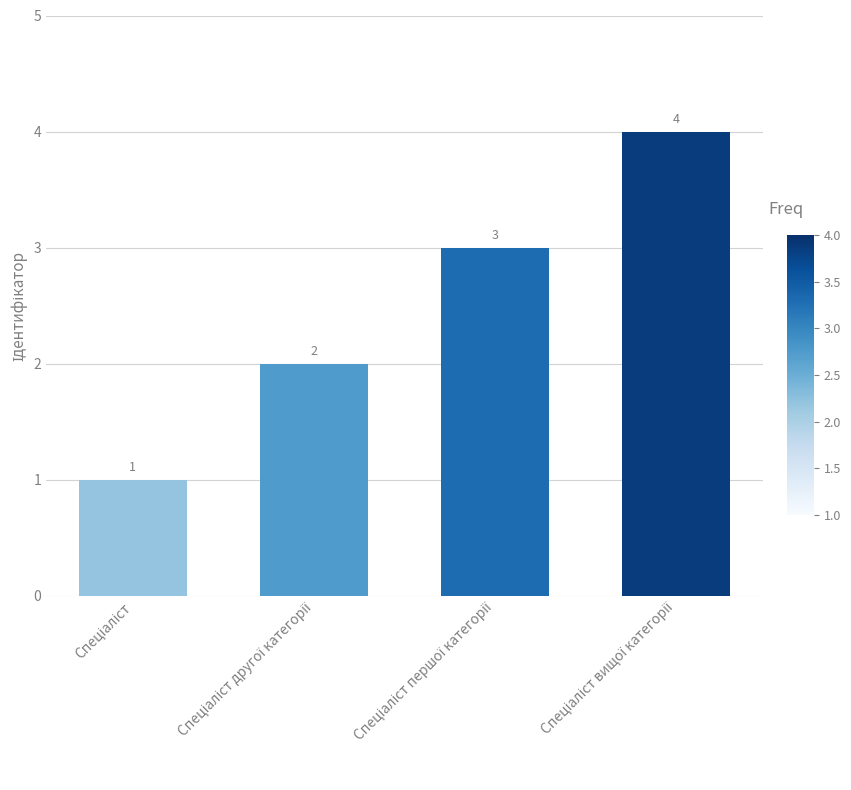

What is the sum of all values?

10